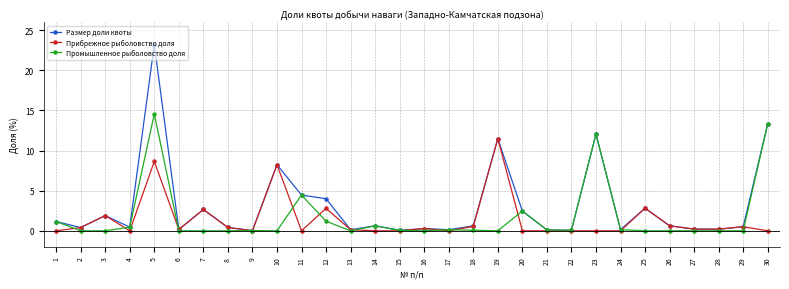

Is it true that Прибрежное рыболовство доля equals -4.6 at 20?

False